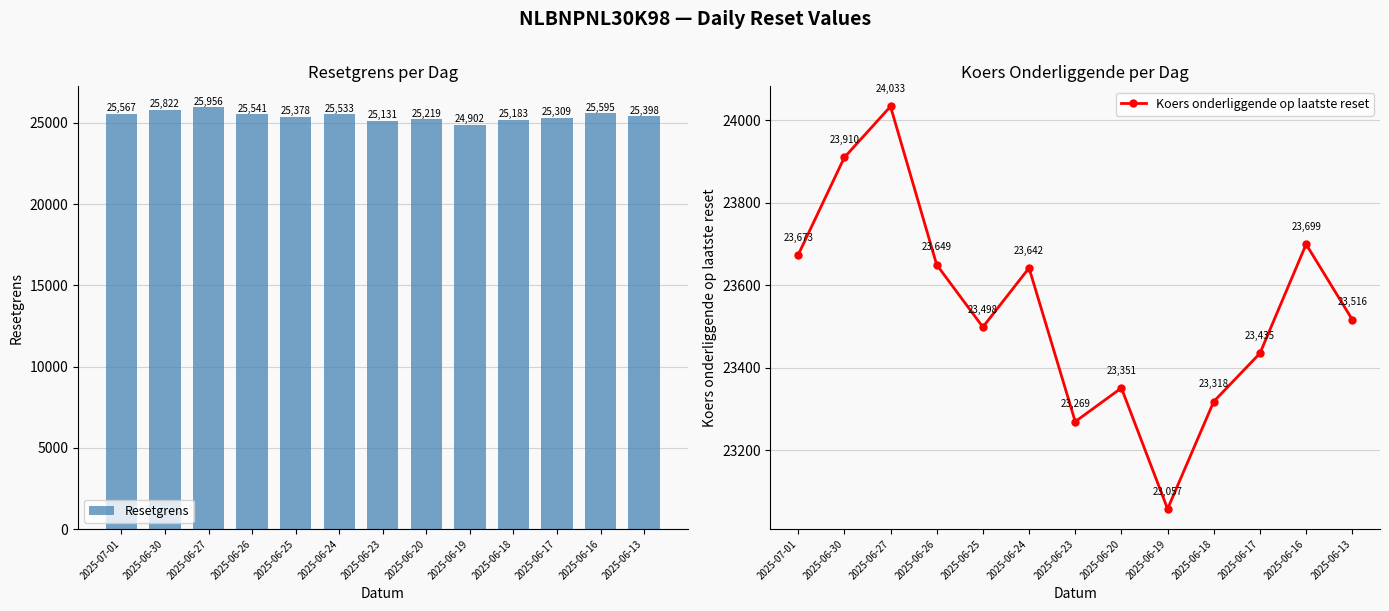

At which category does the chart reach its peak across all series?

2025-06-27